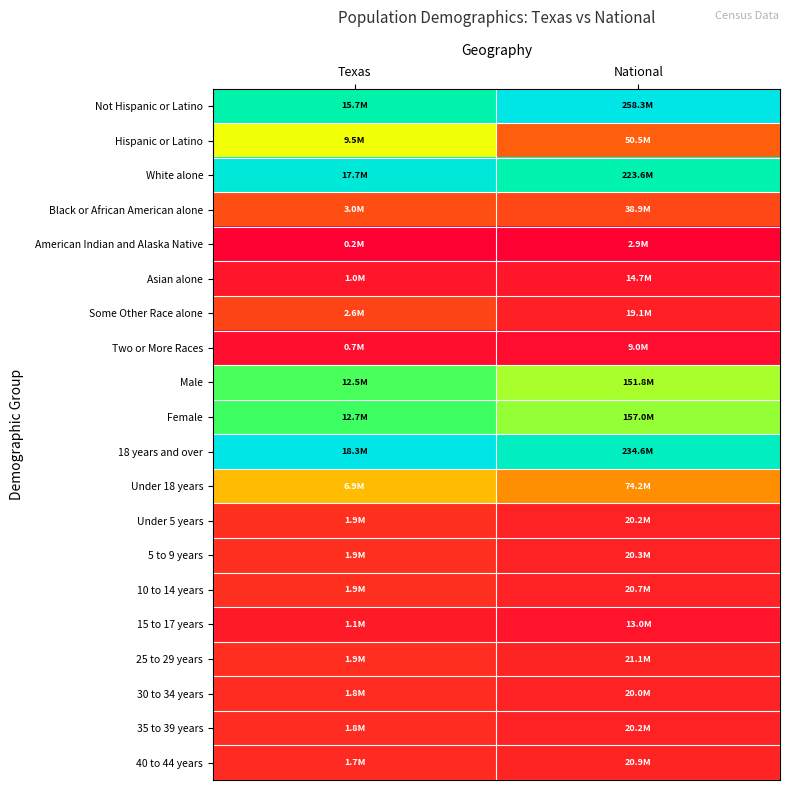

How many distinct data groups are displayed?

20